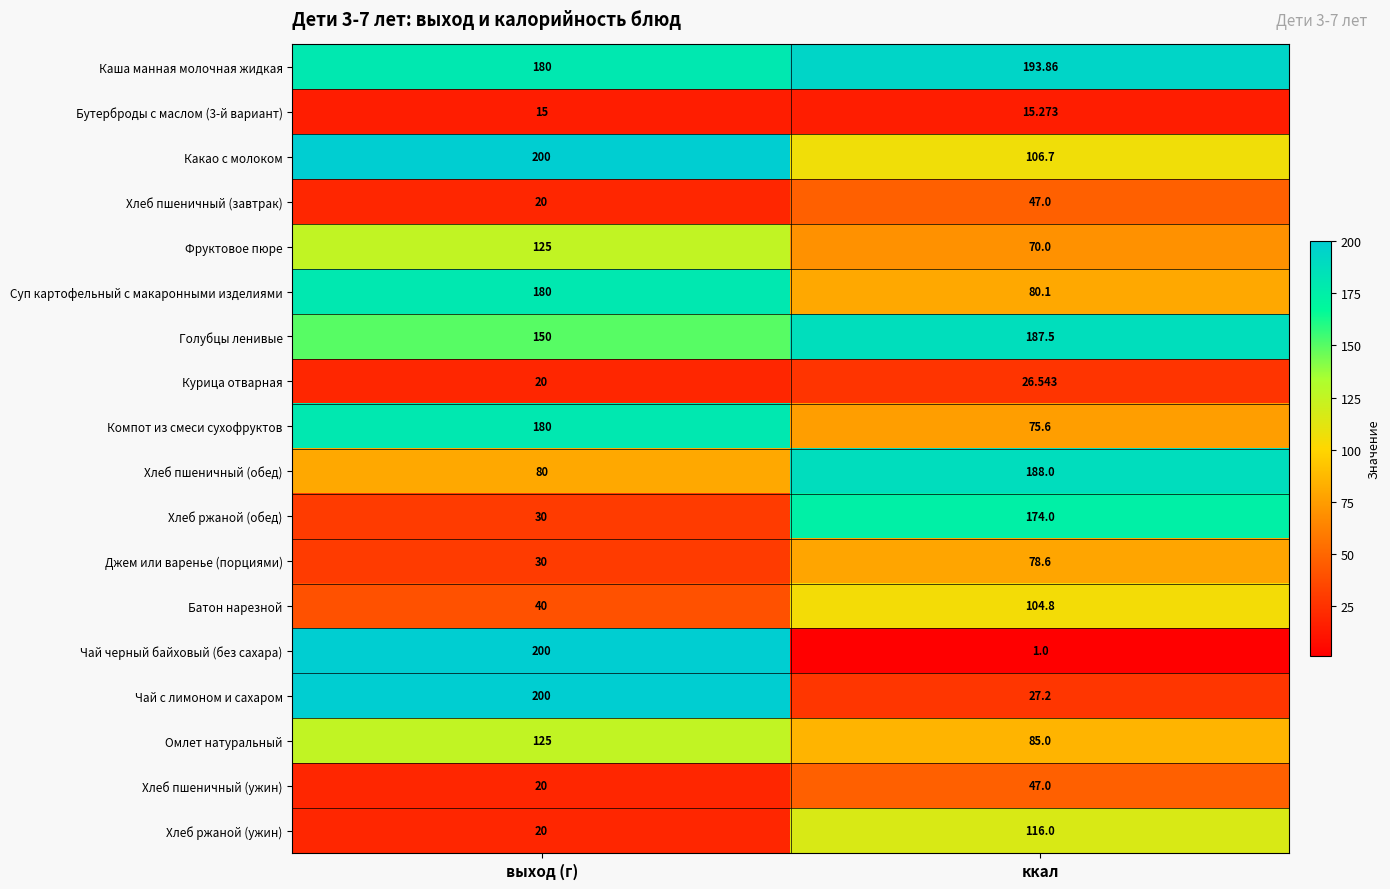

Which series has the largest total across all categories?

Каша манная молочная жидкая